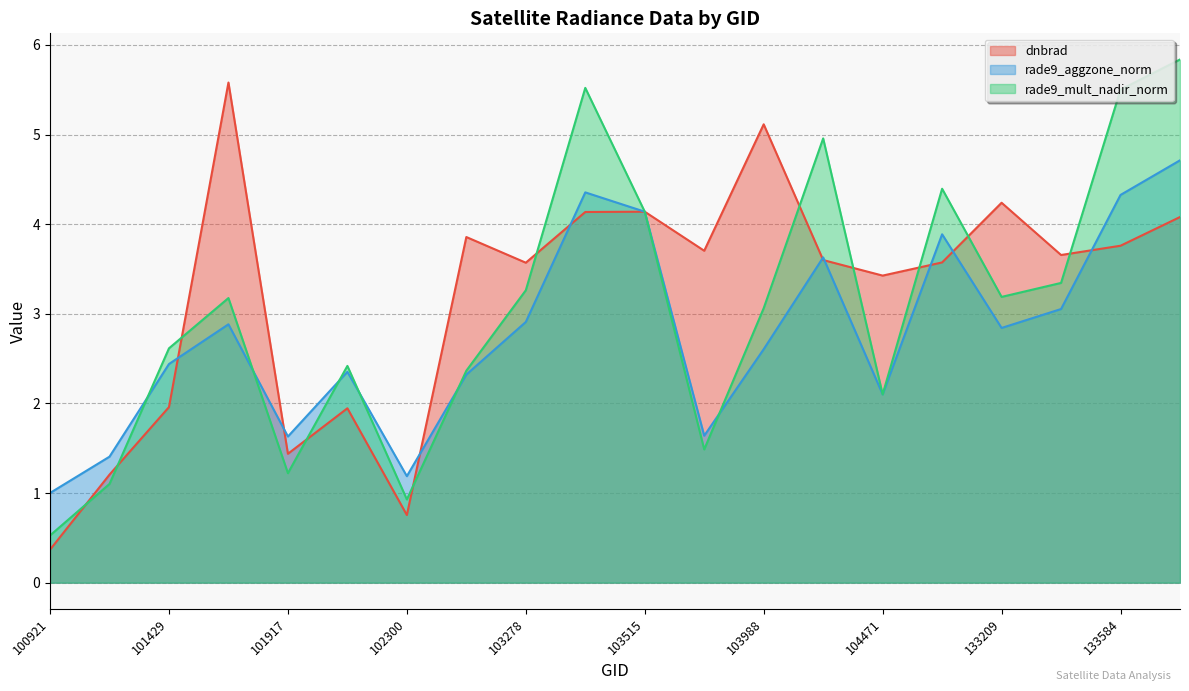

At which category is the sum across all series the highest?

133762